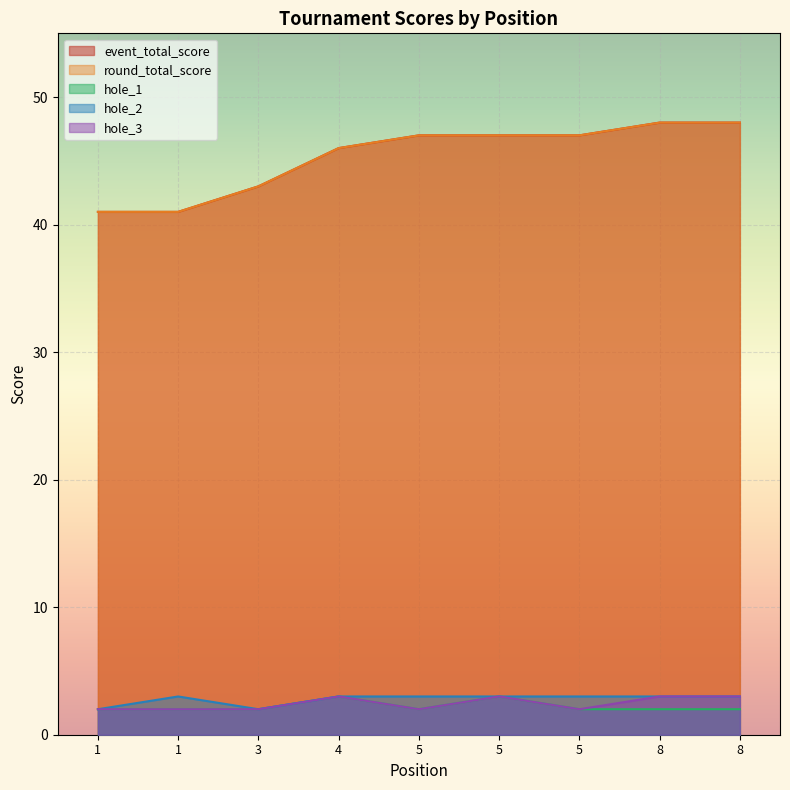

How many categories are shown in the chart?

9